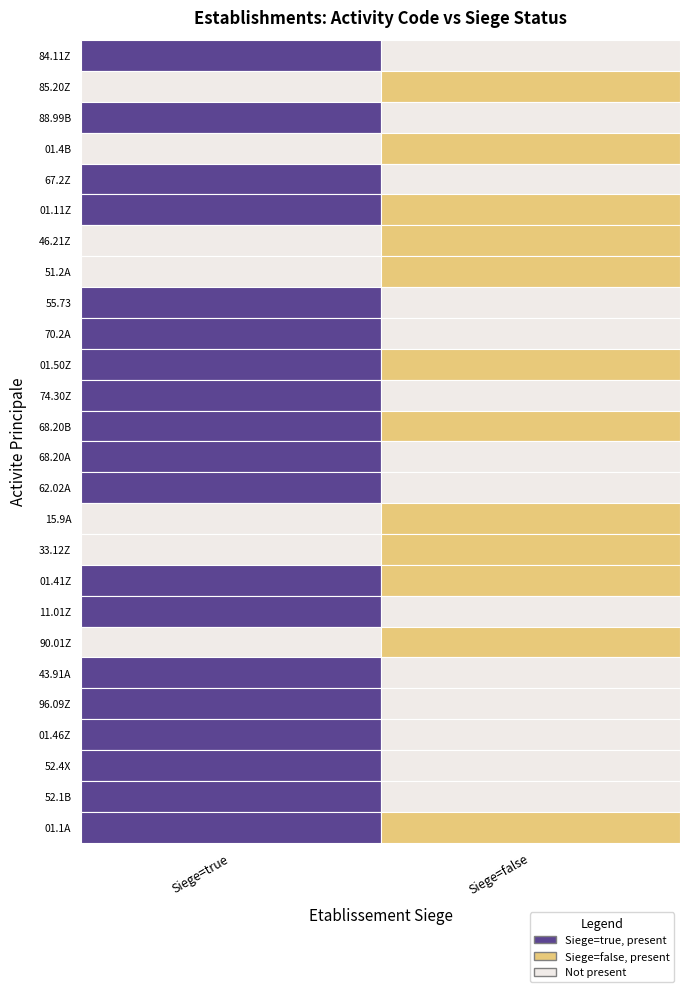

Reading right to left, what are all the values shown in this chart?

84.11Z: 0	1
85.20Z: 1	0
88.99B: 0	1
01.4B: 1	0
67.2Z: 0	1
01.11Z: 1	1
46.21Z: 1	0
51.2A: 1	0
55.73: 0	1
70.2A: 0	1
01.50Z: 1	1
74.30Z: 0	1
68.20B: 1	1
68.20A: 0	1
62.02A: 0	1
15.9A: 1	0
33.12Z: 1	0
01.41Z: 1	1
11.01Z: 0	1
90.01Z: 1	0
43.91A: 0	1
96.09Z: 0	1
01.46Z: 0	1
52.4X: 0	1
52.1B: 0	1
01.1A: 1	1